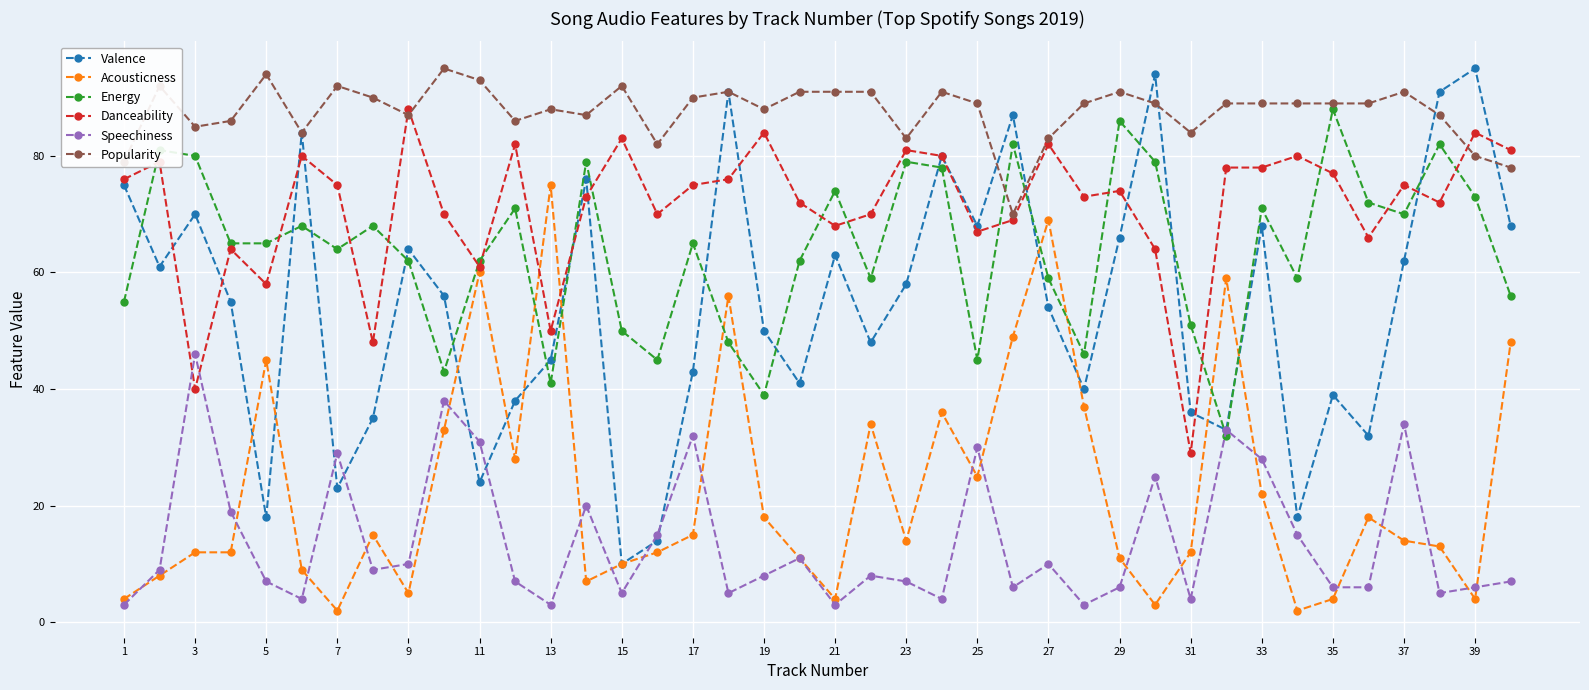

Which series has the widest spread of values?

Valence